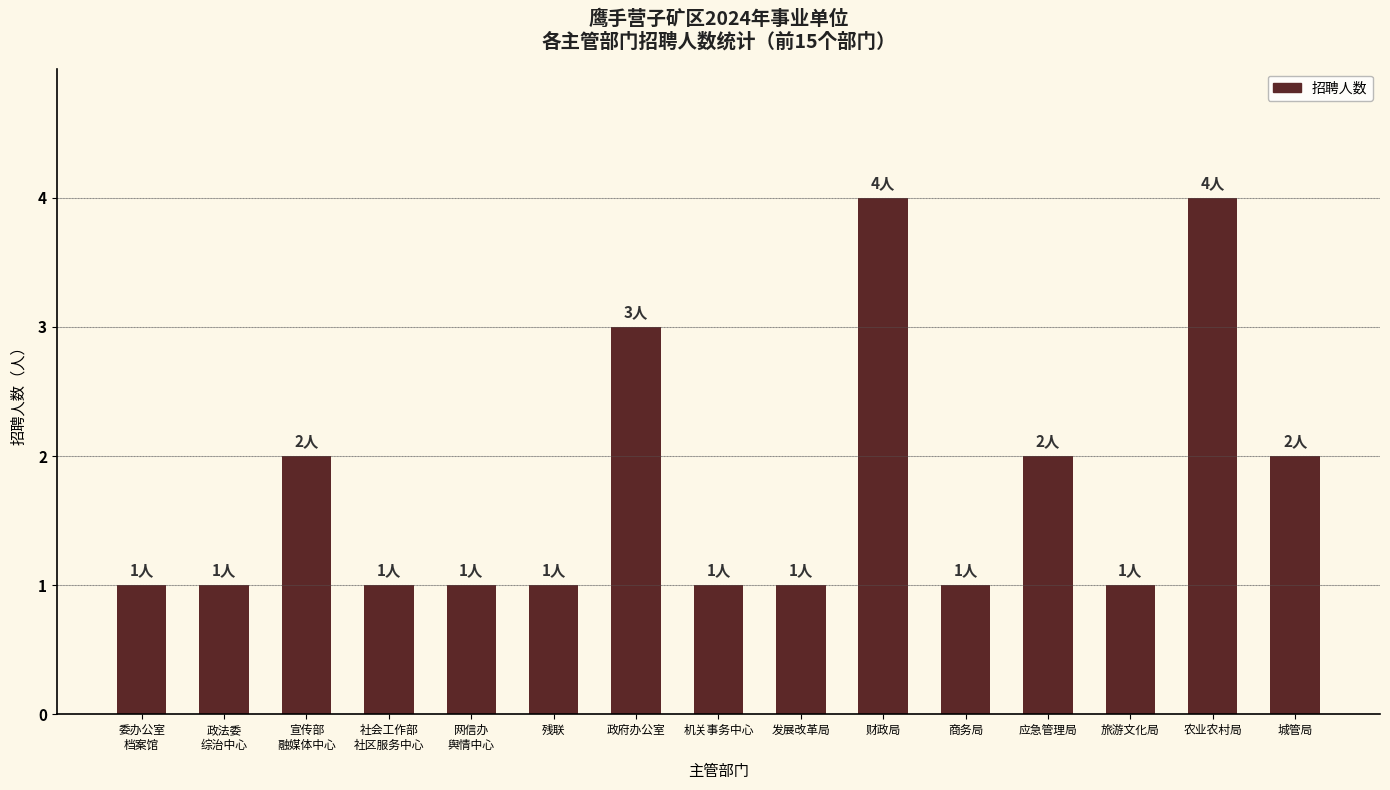

Reading right to left, extract all data points from this chart.

2	4	1	2	1	4	1	1	3	1	1	1	2	1	1